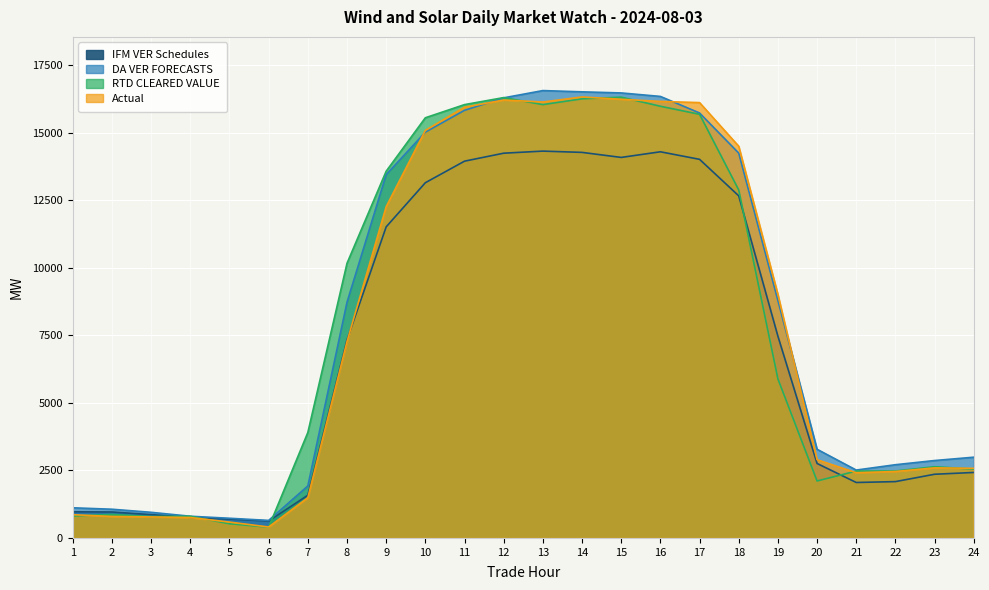

Between 24 and 19, which is larger?

19